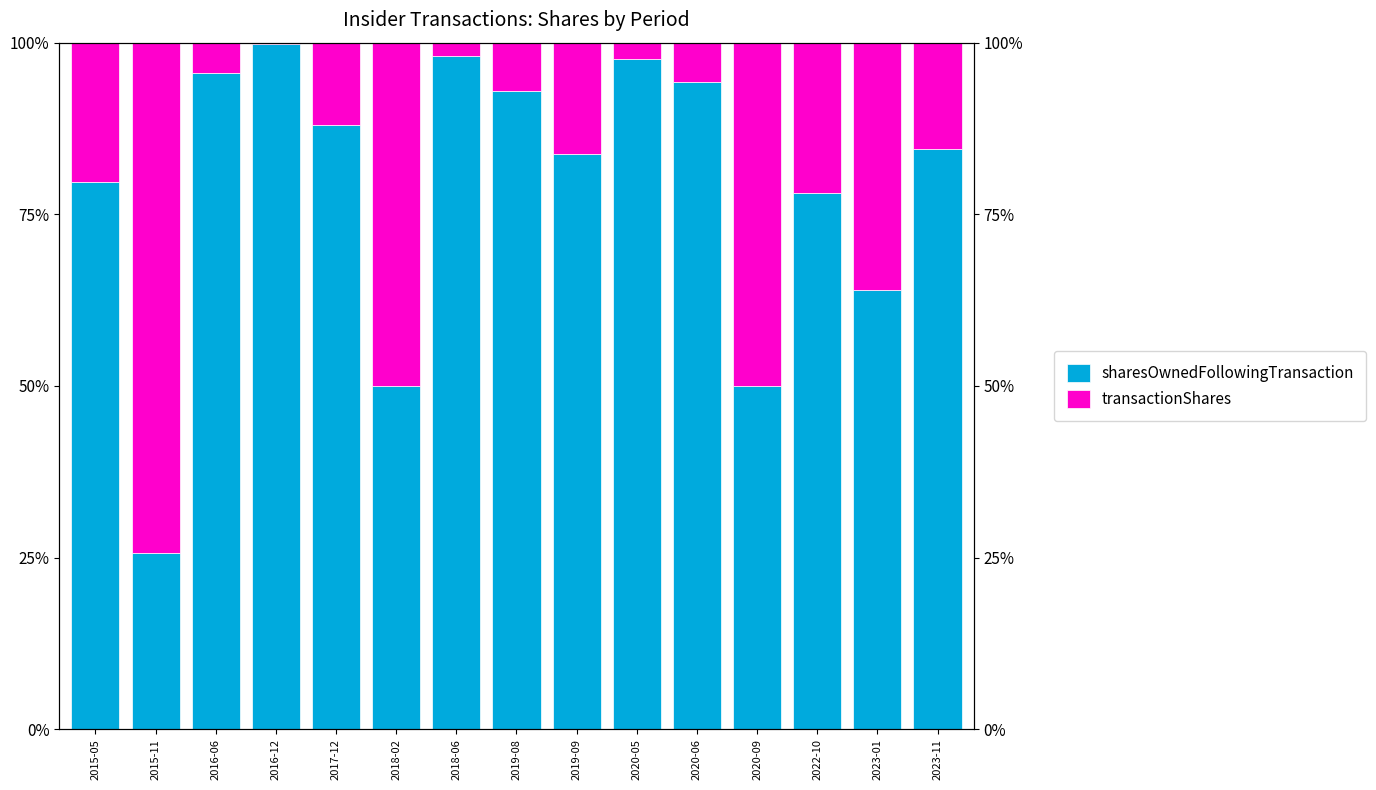

What is the difference between the maximum and minimum values in the sharesOwnedFollowingTransaction series?

74.1